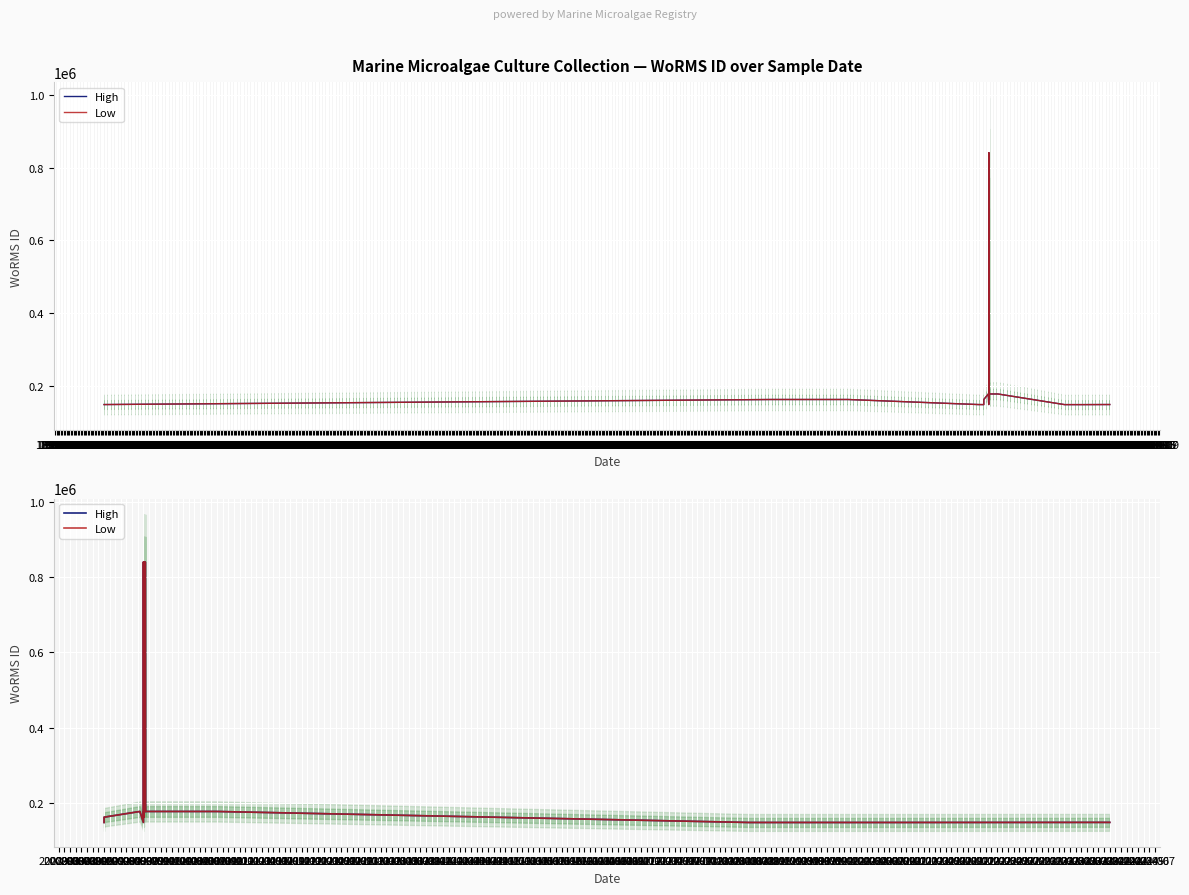

How many lines are shown in the chart?

2